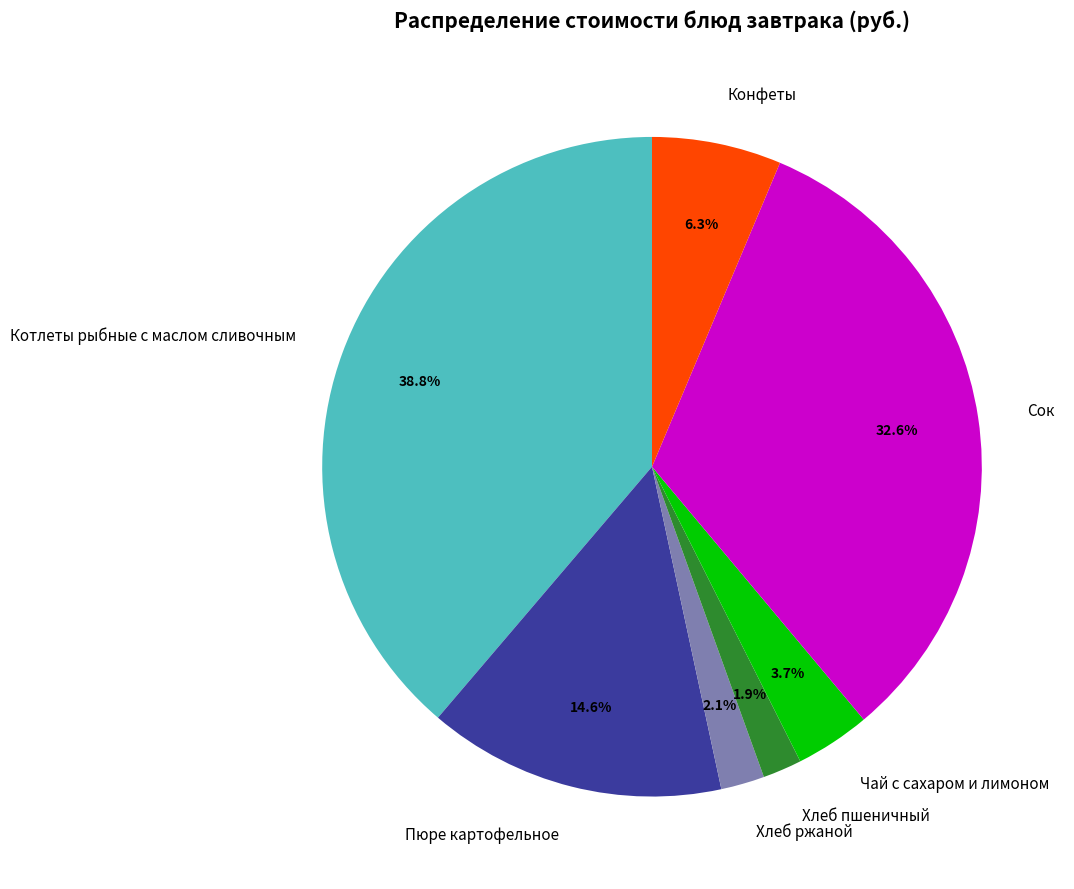

What is the largest slice in the pie chart?

Котлеты рыбные с маслом сливочным